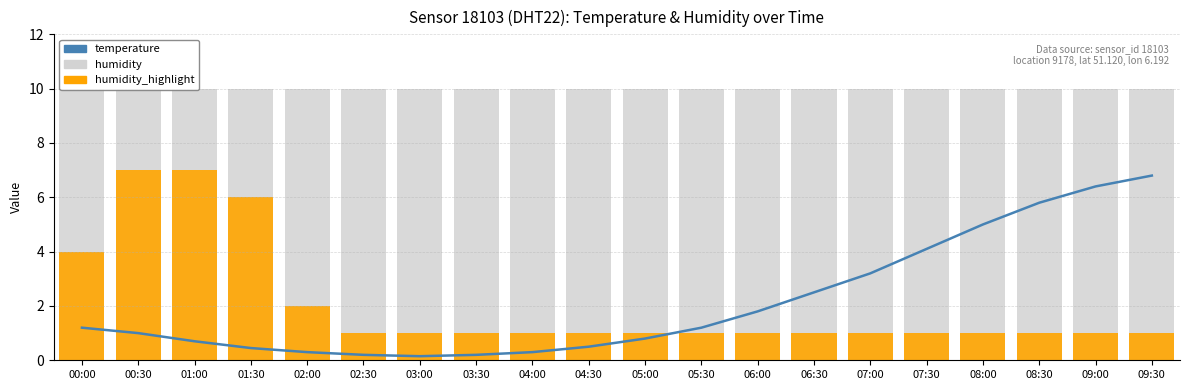

How many data points does each series have?

20